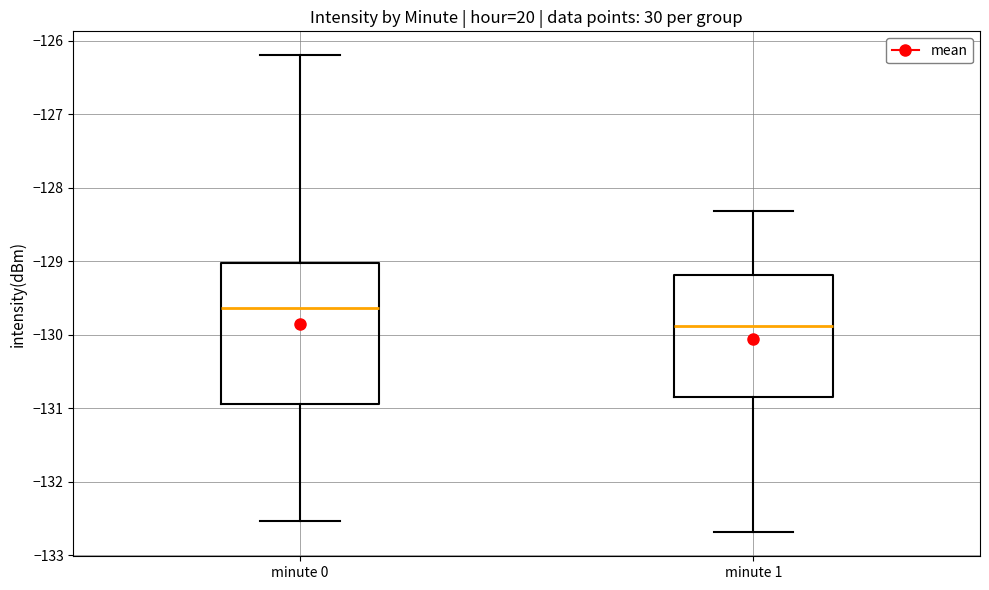

Which box's median line is the highest?

minute 0